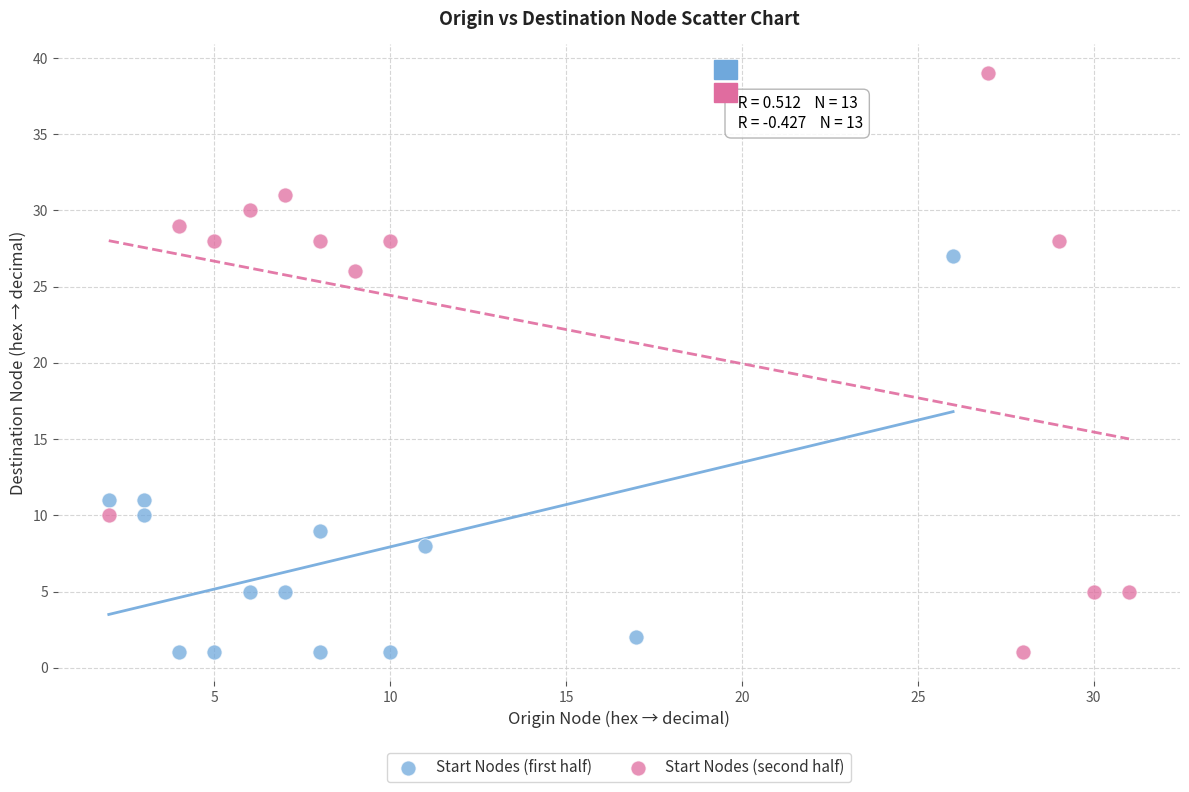

Which series reaches the maximum Y coordinate?

Start Nodes (second half)